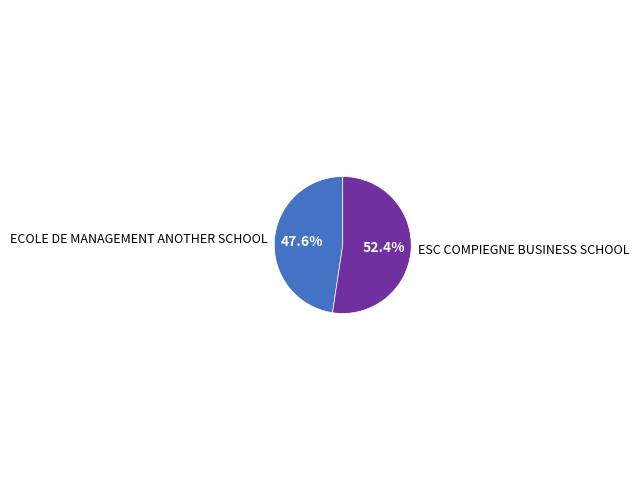

To the nearest percent, what percentage of the pie is ECOLE DE MANAGEMENT ANOTHER SCHOOL?

48%